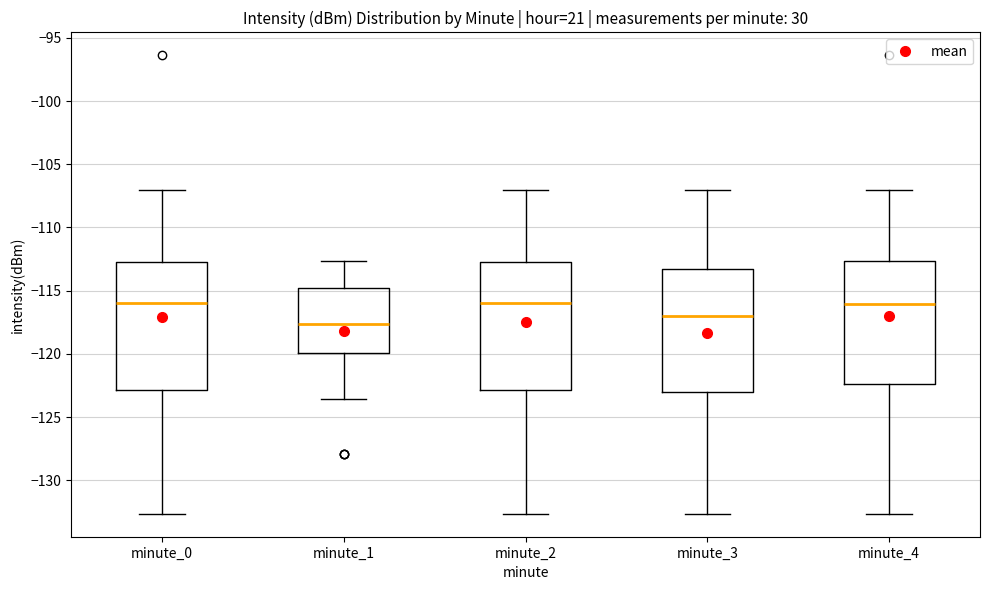

Which box has the lowest median line?

minute_1